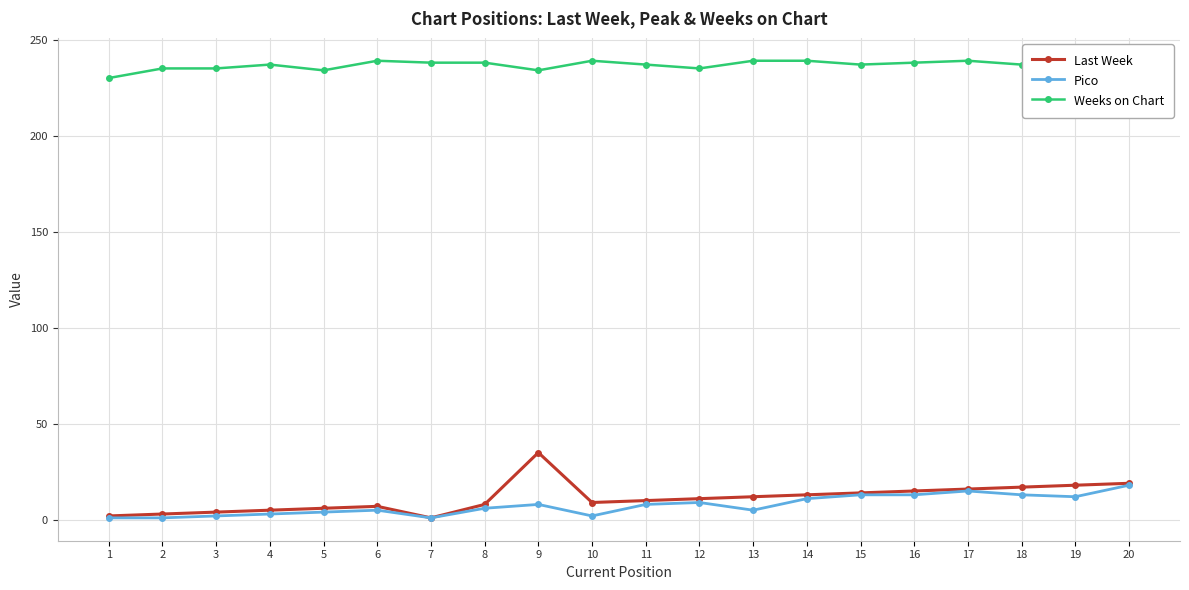

What is the sum of the Pico values at 7 and 9?

9